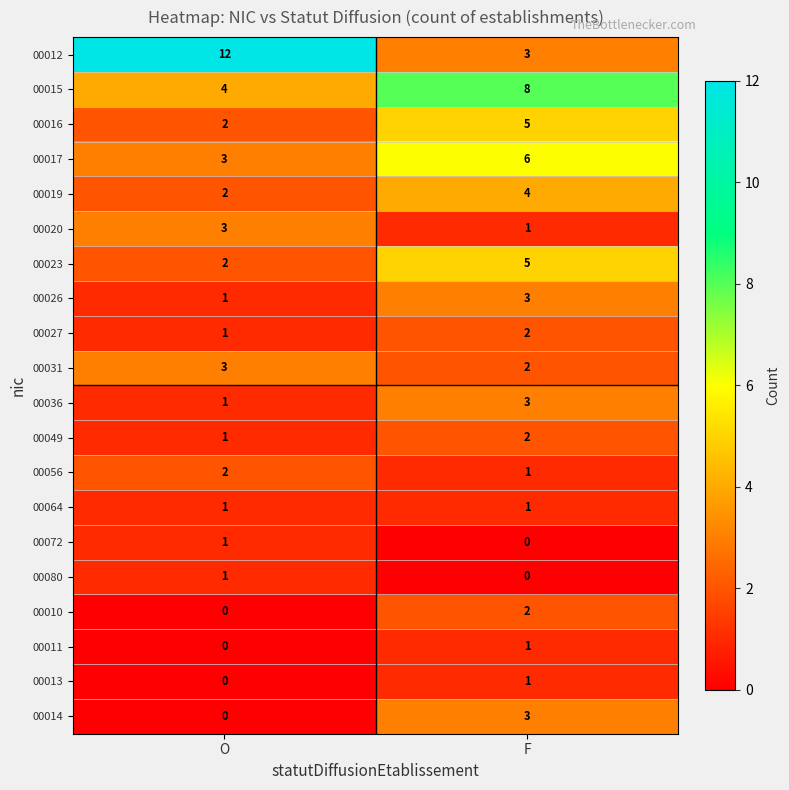

The value of 00031 at F is 1. True or false?

False